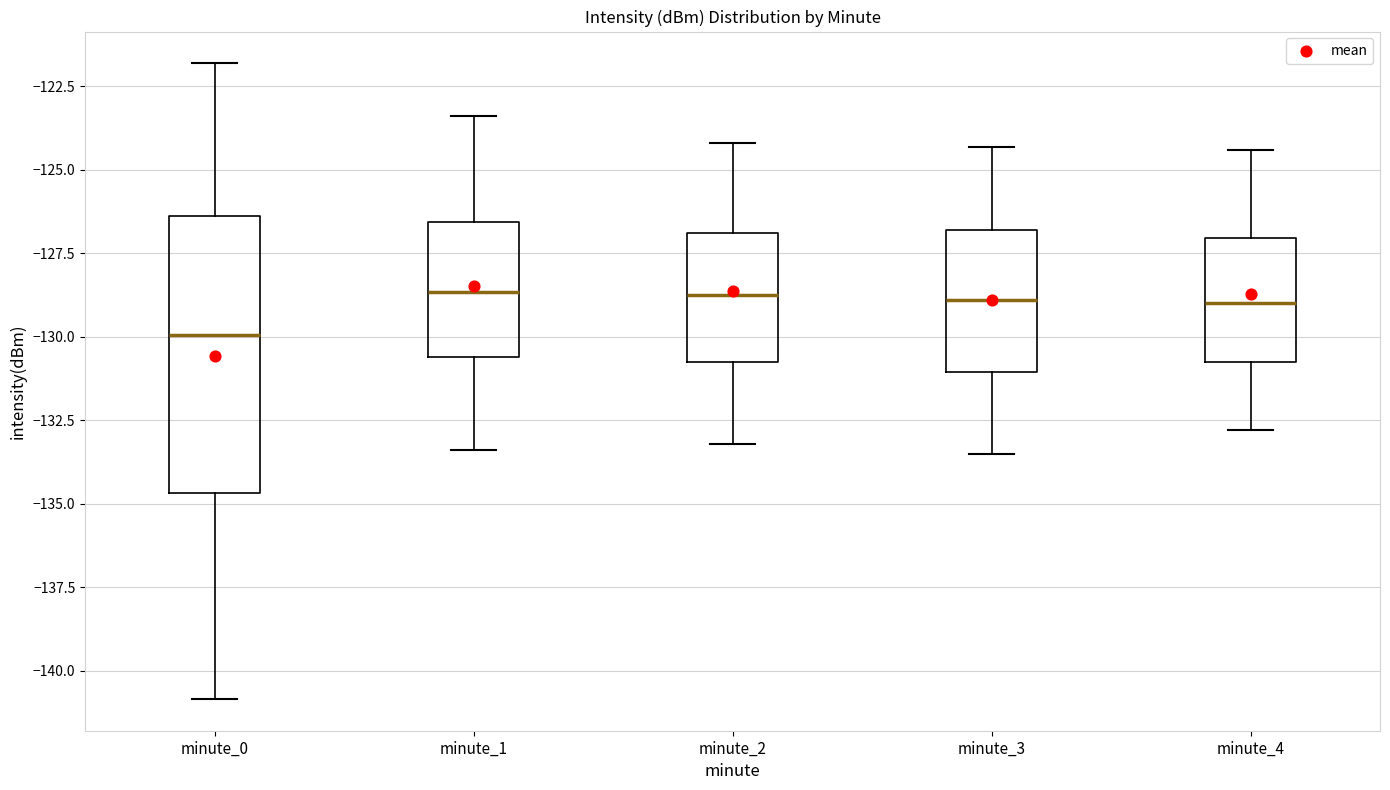

Reading left to right, read every box against the y-axis: the position of its median line, the range the box covers, and the ends of its whiskers. The values are not printed on the chart, so give them approximately, as read against the axis.

minute_0: median -130.0, box -134.5 to -126.5, whiskers -141.0 to -122.0
minute_1: median -128.5, box -130.5 to -126.5, whiskers -133.5 to -123.5
minute_2: median -128.5, box -130.5 to -127.0, whiskers -133.0 to -124.0
minute_3: median -129.0, box -131.0 to -127.0, whiskers -133.5 to -124.5
minute_4: median -129.0, box -130.5 to -127.0, whiskers -133.0 to -124.5